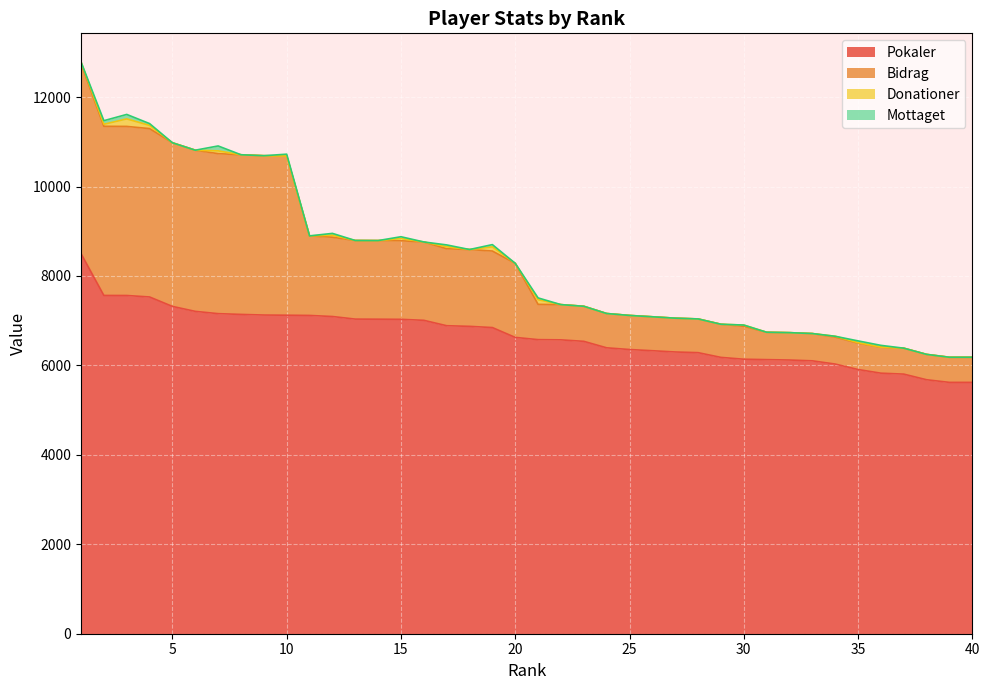

Is the value of Bidrag at 28 greater than the value of Pokaler at 2?

No